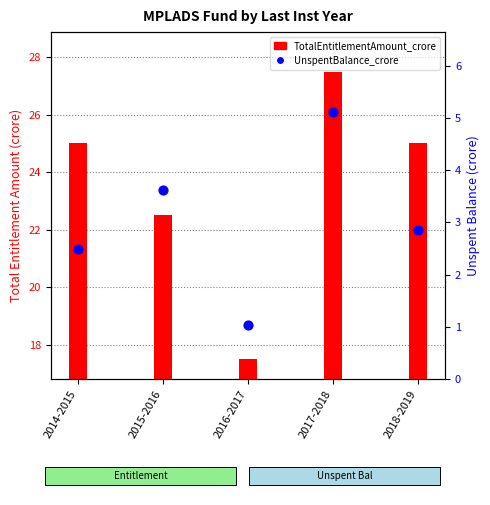

What are all the series names shown in the legend?

TotalEntitlementAmount_crore, UnspentBalance_crore